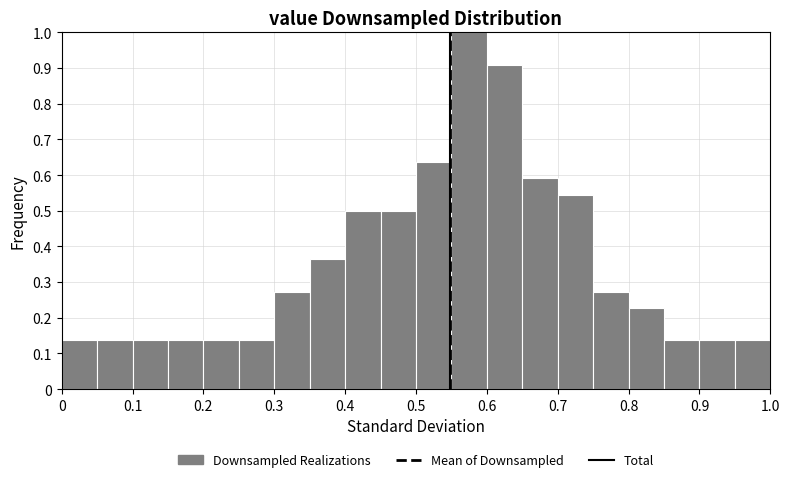

What is the height of the bar covering 0.15 to 0.20 on the x-axis? The values are not printed on the chart, so give them approximately, as read against the axis.

0.14